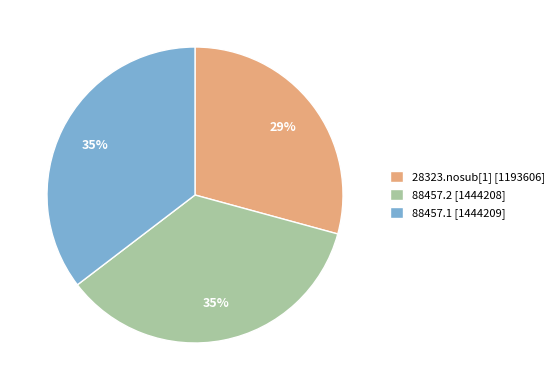

What percentage is the 88457.2 slice, to the nearest percent?

35%